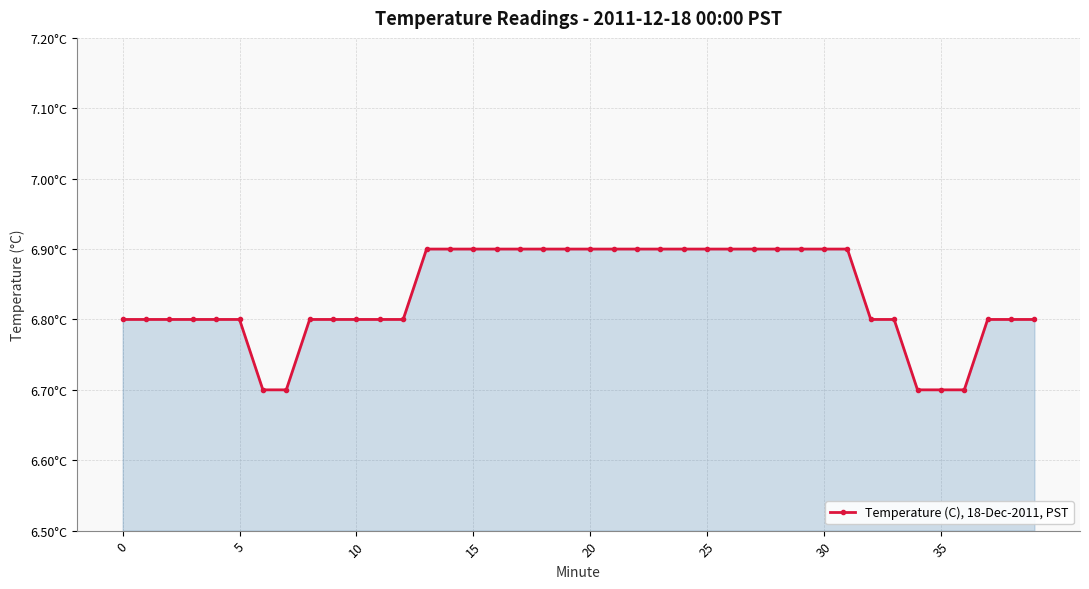

Count the values in the range 6 to 7.

40